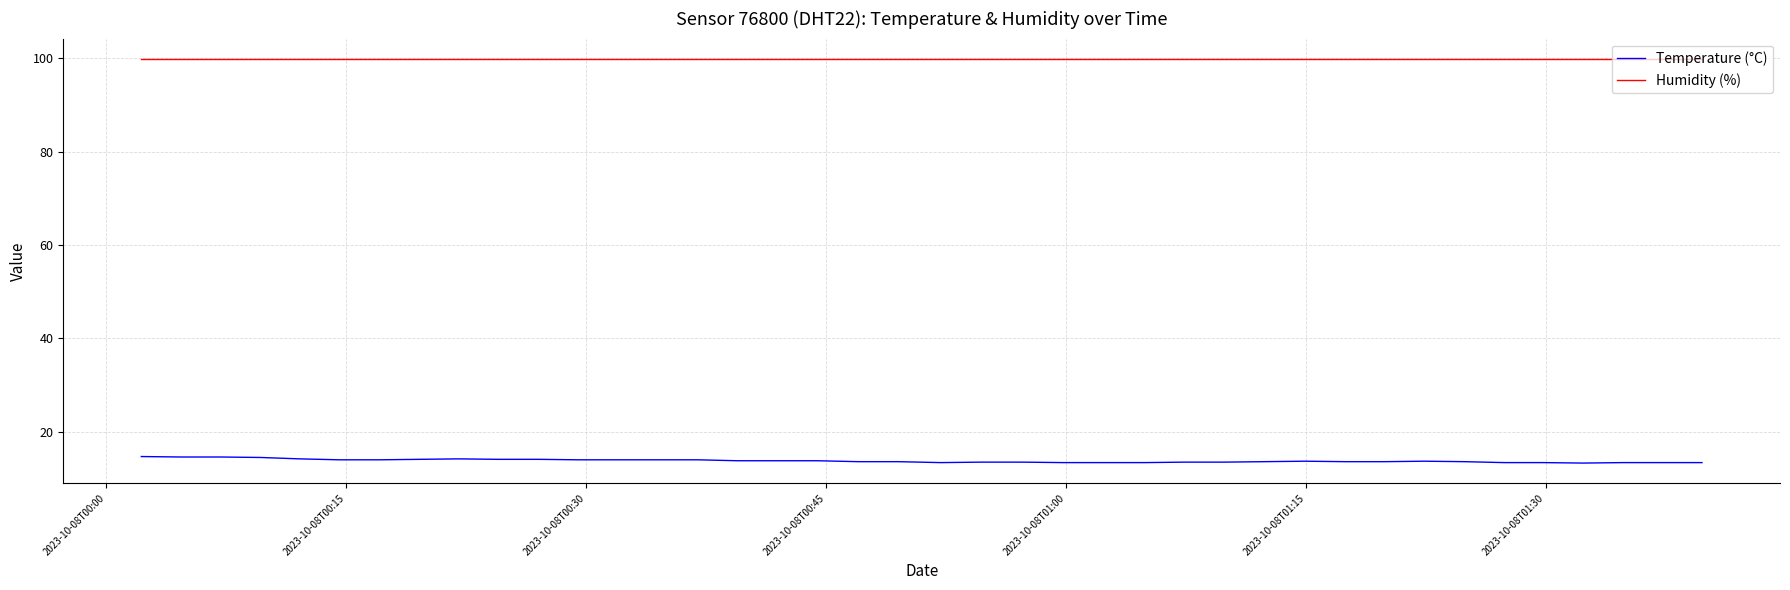

What is the minimum value for Humidity (%)?

99.9